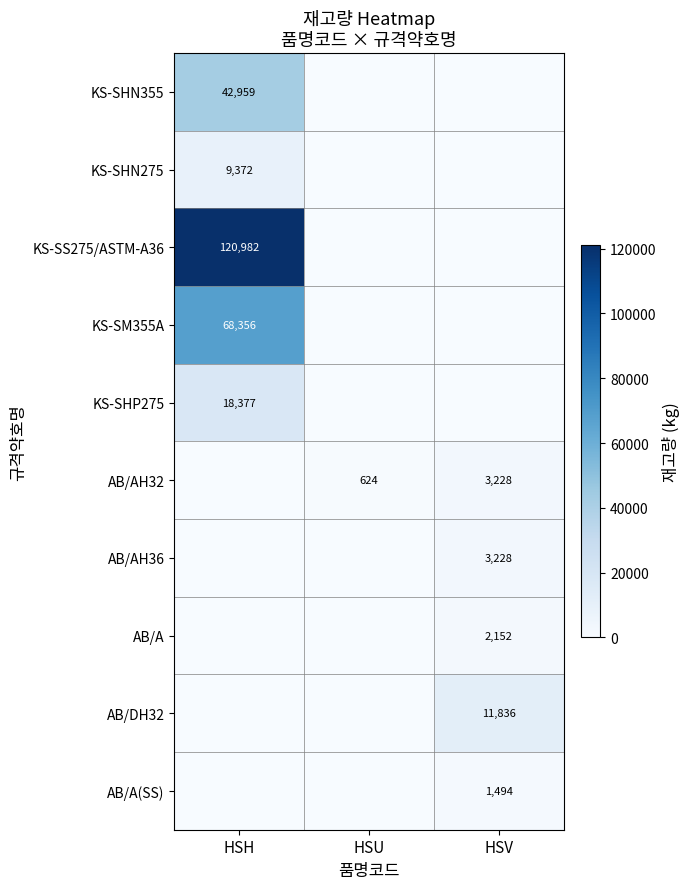

What is the difference between the AB/AH32 values at HSU and HSV?

2604